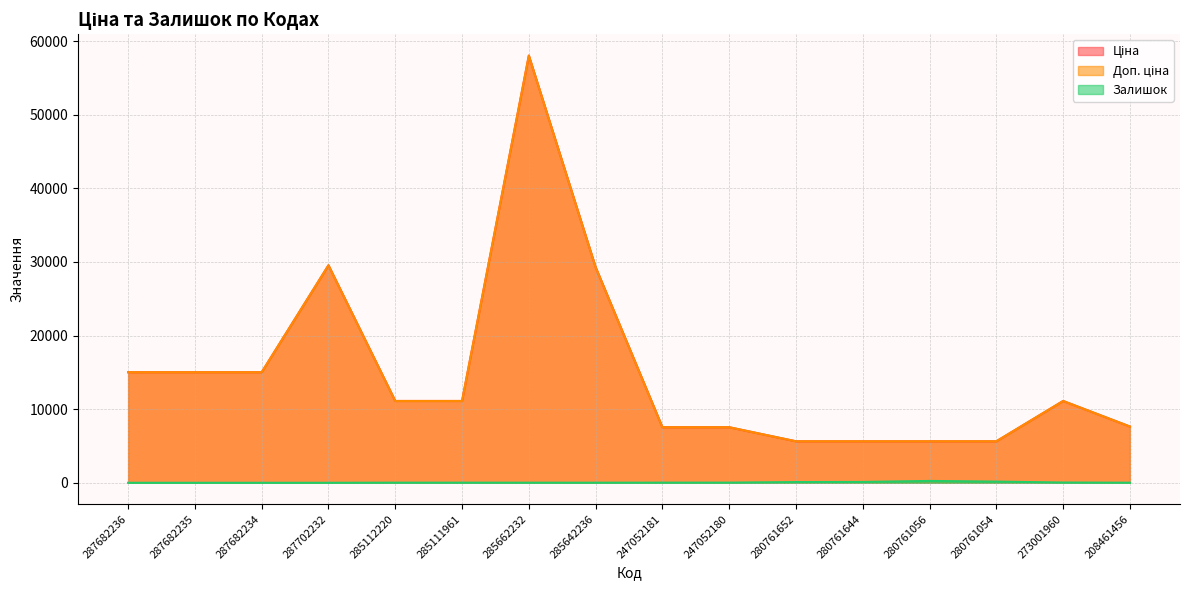

Reading left to right, what are all the values shown in this chart?

Ціна: 15019.2	15019.2	15019.2	29548.9	11113.6	11113.6	58037.0	29294.9	7545.9	7545.9	5636.0	5636.0	5636.0	5636.0	11113.6	7641.9
Доп. ціна: 15019.2	15019.2	15019.2	29548.9	11113.6	11113.6	58037.0	29294.9	7545.9	7545.9	5636.0	5636.0	5636.0	5636.0	11113.6	7641.9
Залишок: 0.0	0.0	0.0	0.0	17.0	16.0	13.0	12.0	19.0	21.0	99.0	114.0	252.0	161.0	36.0	11.0